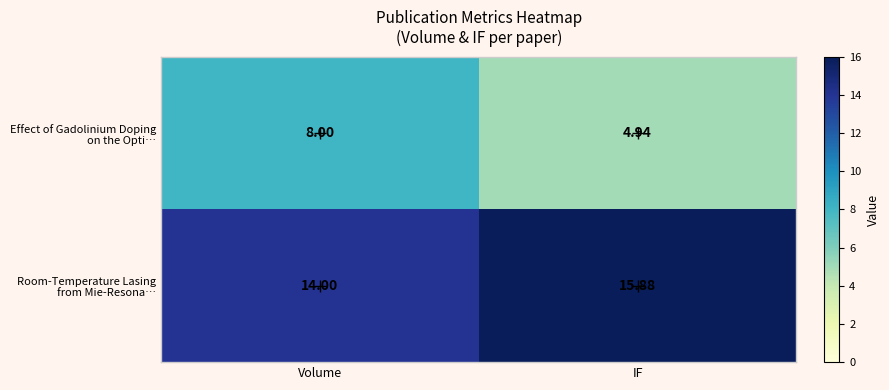

Which category has the highest value across all series?

IF